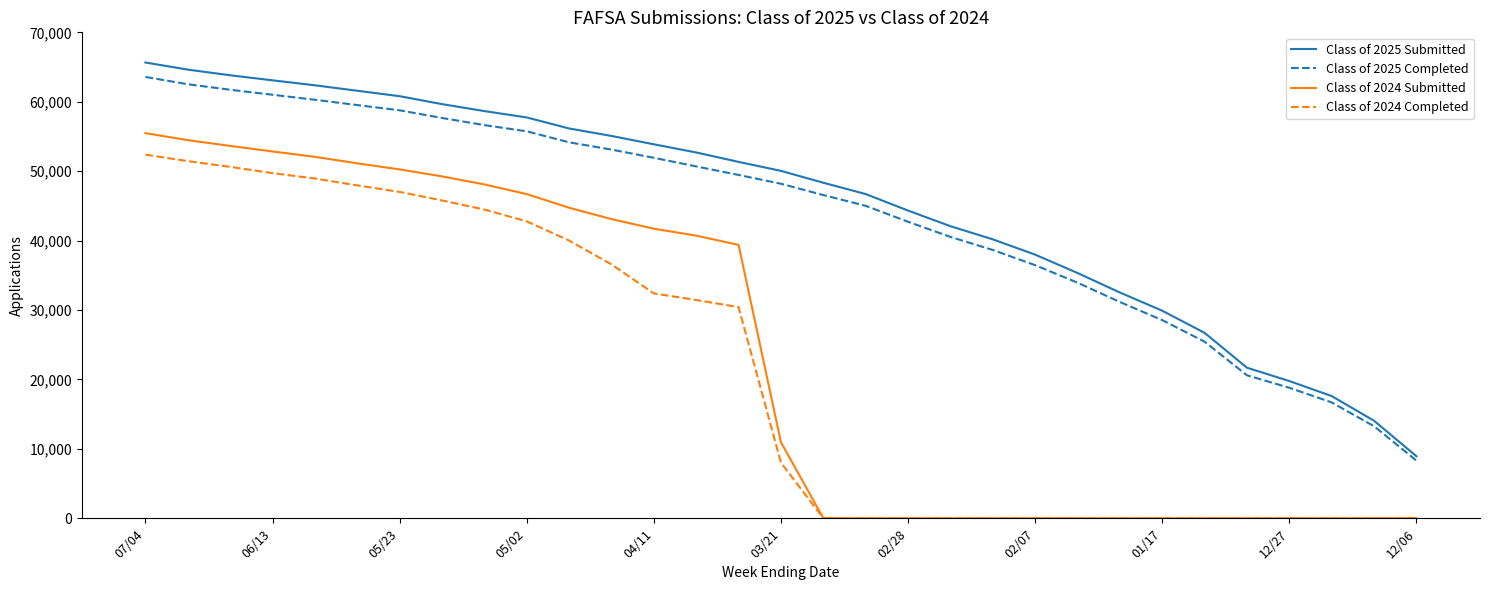

What is the highest value of the Class of 2025 Completed series?

63573